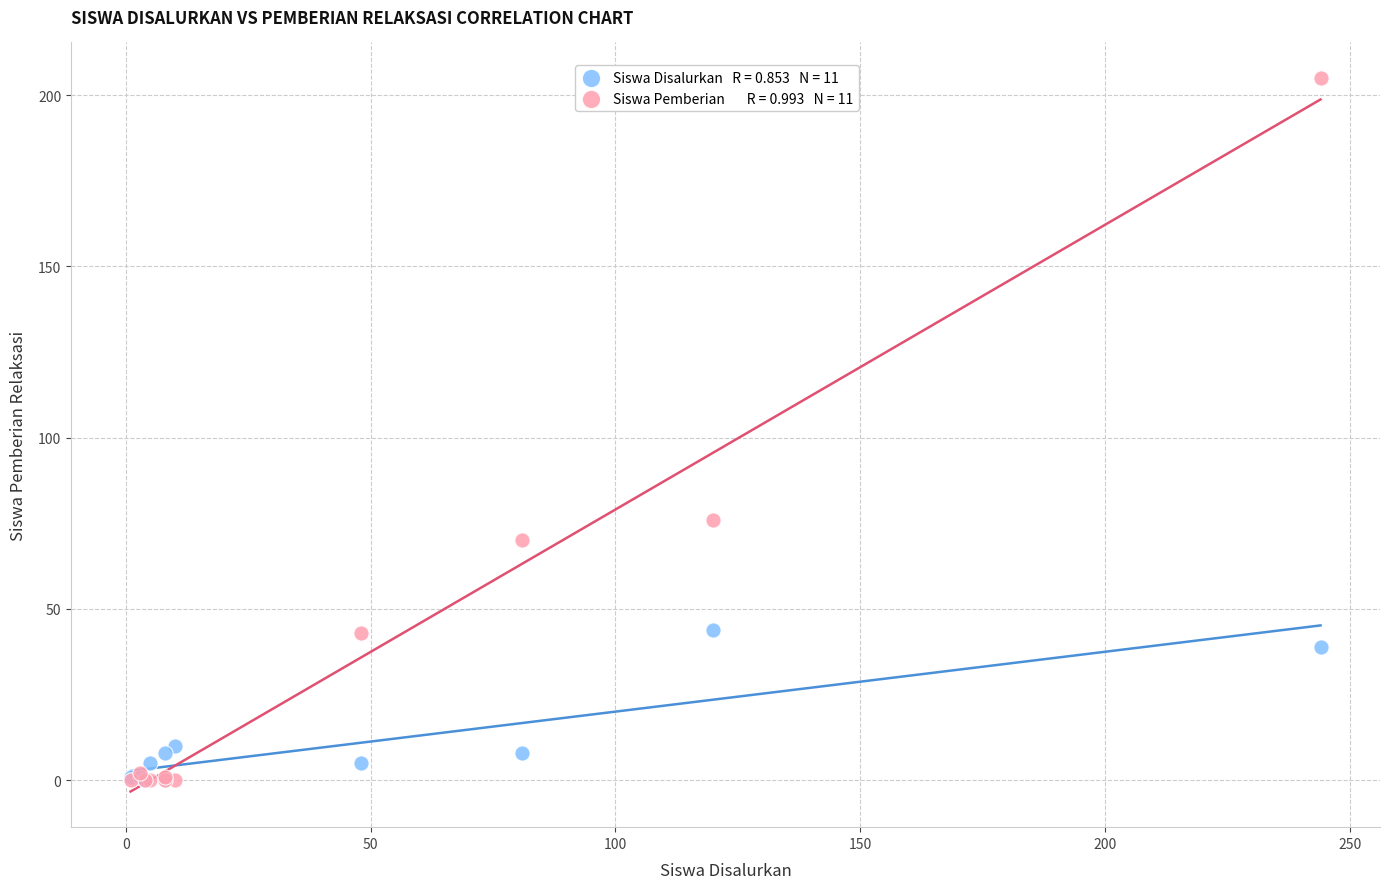

Across all series, what Y value is closest to 102?

76